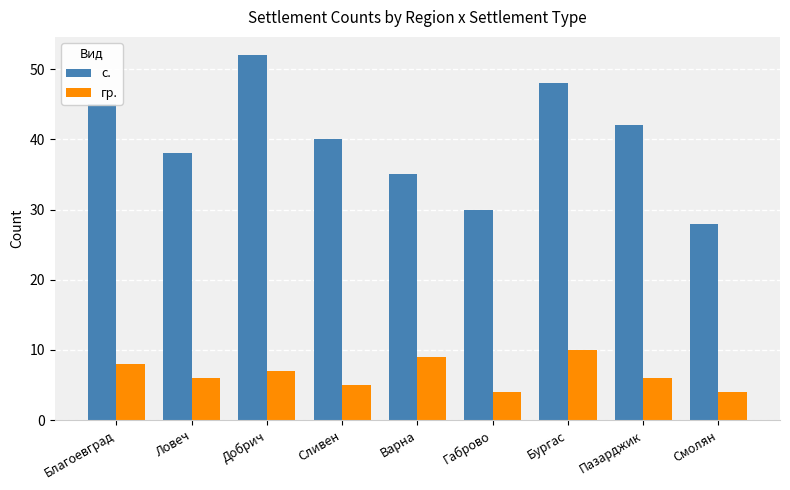

What is the spread (max minus min) of values at Благоевград?

37